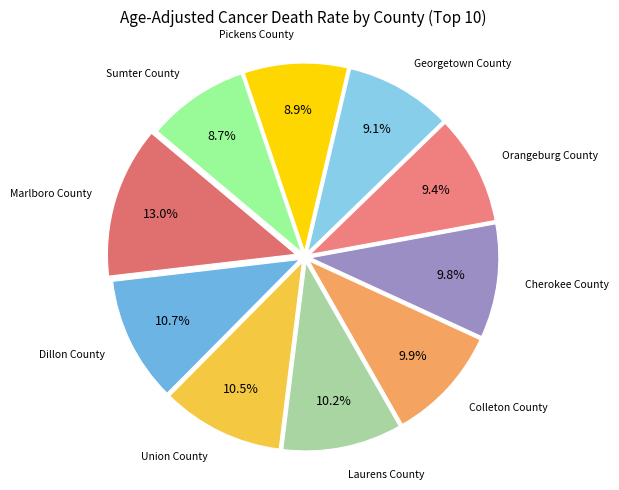

How many segments does this pie chart have?

10